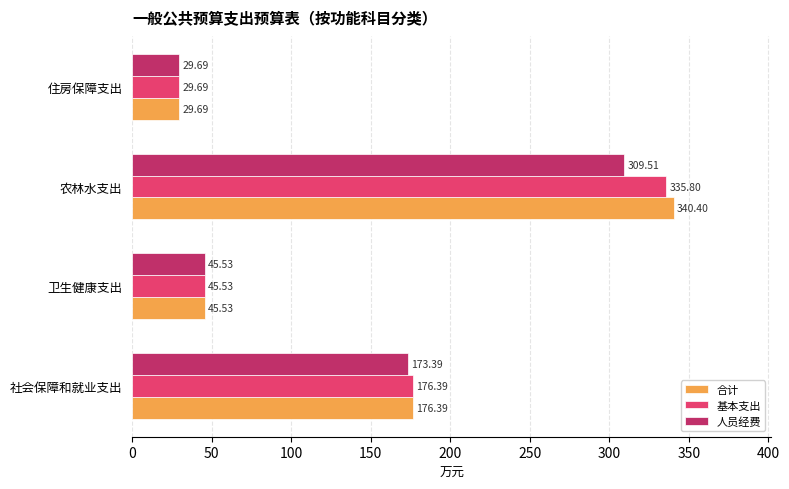

How many values in the 人员经费 series exceed 173?

2